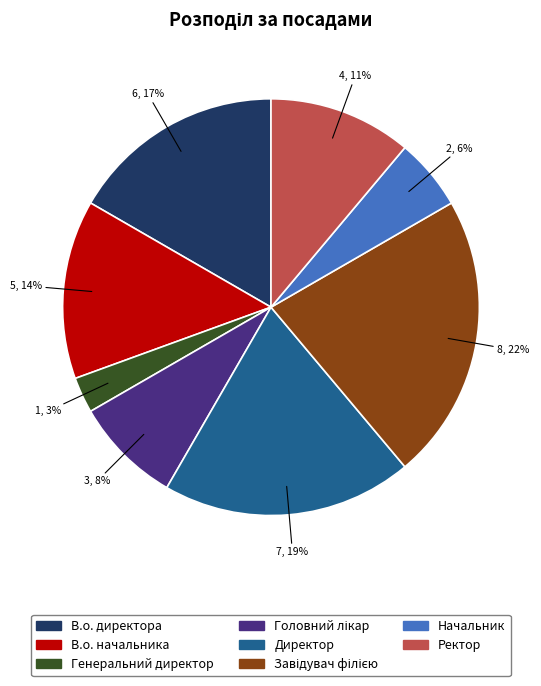

Which category has the smallest portion of the pie?

Генеральний директор